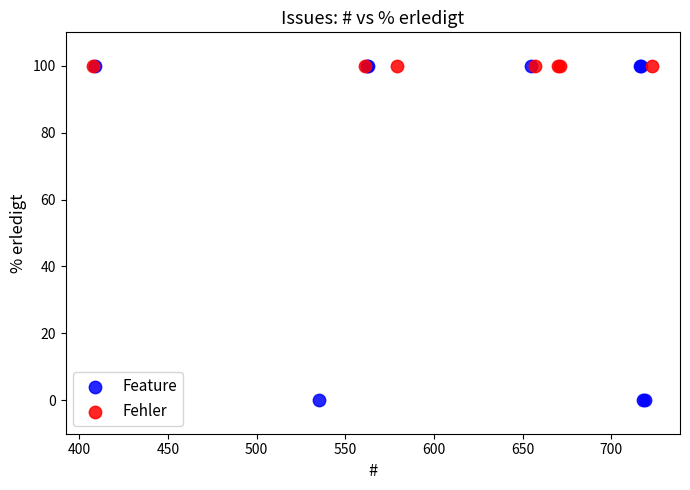

Which series reaches the minimum Y coordinate?

Feature